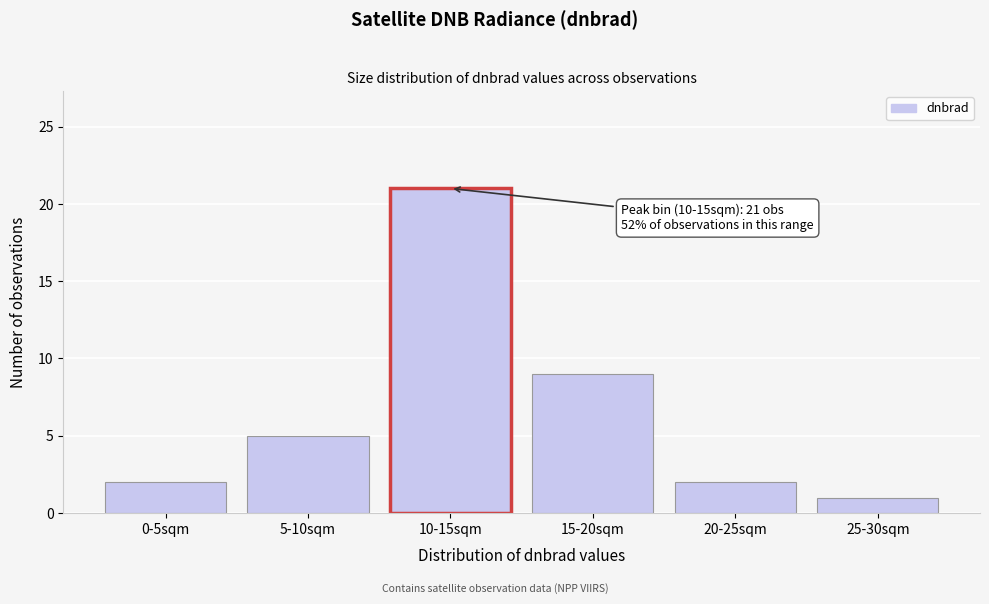

Reading right to left, list all the values displayed in this chart.

25-30sqm=1	20-25sqm=2	15-20sqm=9	10-15sqm=21	5-10sqm=5	0-5sqm=2